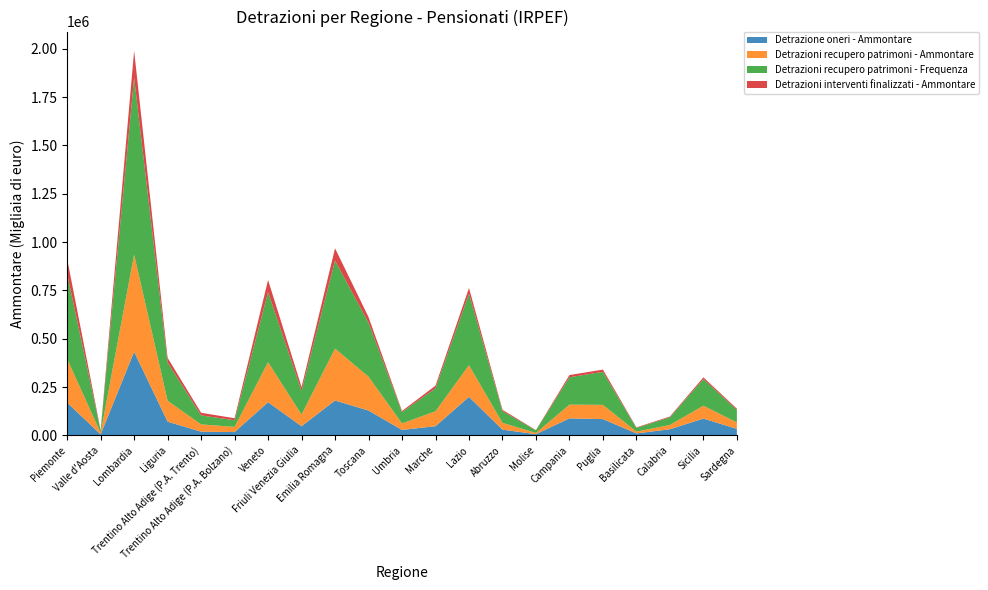

Reading right to left, what are all the values shown in this chart?

Detrazione oneri - Ammontare: 33427	86732	31397	9931	83957	87751	6054	29481	198824	47148	28067	128171	180339	47052	171277	16857	18837	70562	432219	4836	169461
Detrazioni recupero patrimoni - Ammontare: 33475	66504	22213	9383	73592	70927	6140	35077	163862	77384	33328	175299	268328	60446	206958	26763	37781	108704	503211	8017	225816
Detrazioni recupero patrimoni - Frequenza: 64539	137608	39811	18892	170696	141554	13397	60925	369728	119127	58662	279061	455098	122932	362661	34281	46430	197832	913949	11052	439293
Detrazioni interventi finalizzati - Ammontare: 6400	9101	3963	2798	11883	11524	1509	6637	29610	13380	5859	29086	63841	19357	62486	10532	13597	23746	139818	2633	78069